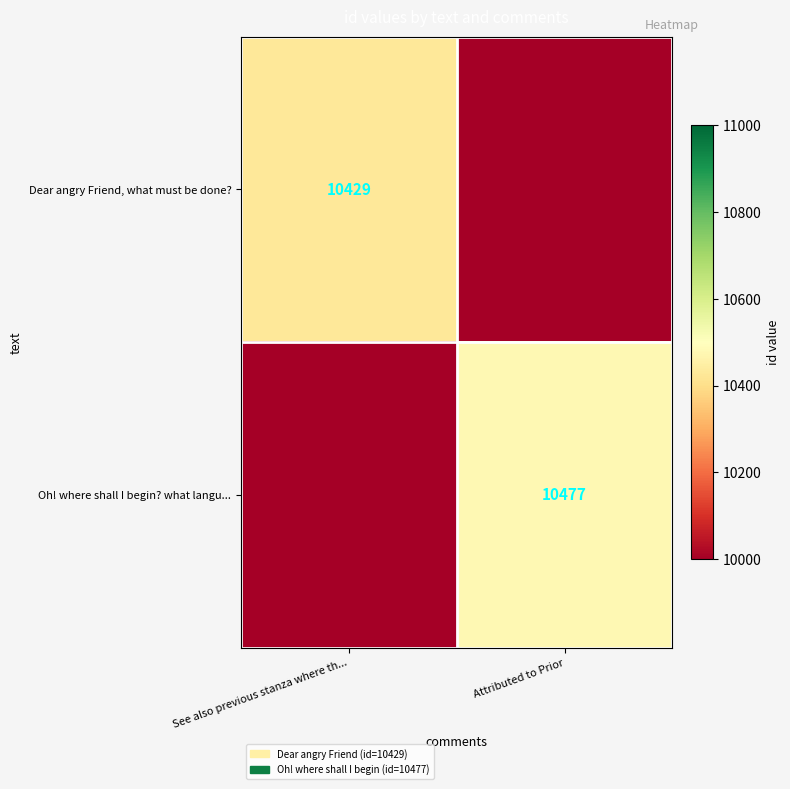

The Oh! where shall I begin? what langu... series shows 10477.0 at Attributed to Prior. True or false?

True